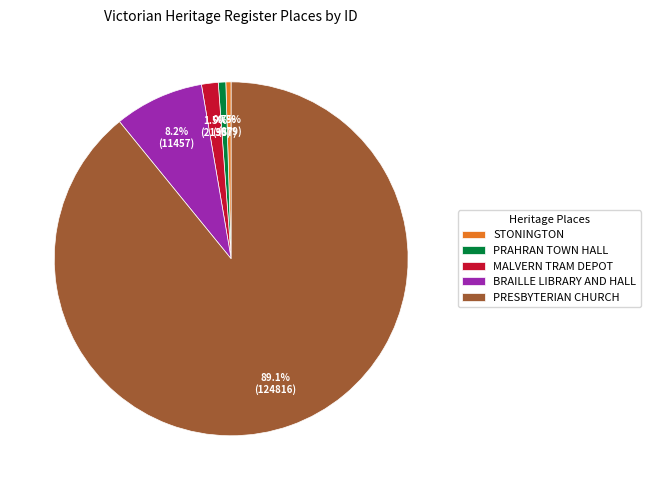

Count the number of slices in the pie.

5